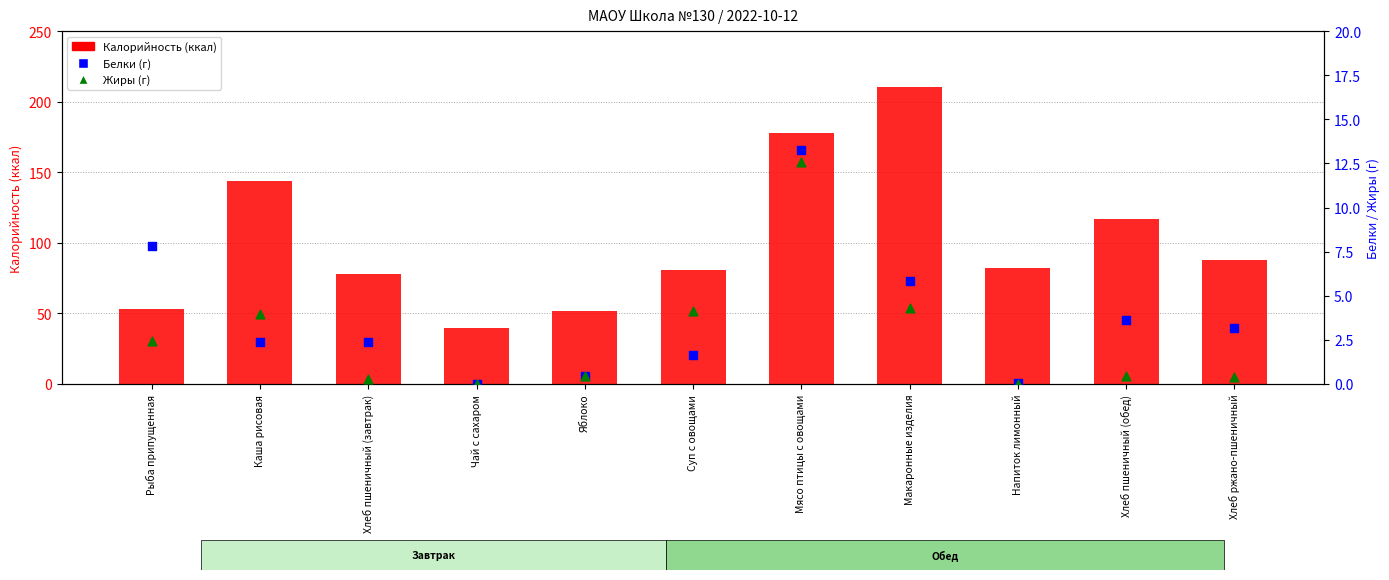

Which series contains the lowest Y value?

Белки (г)